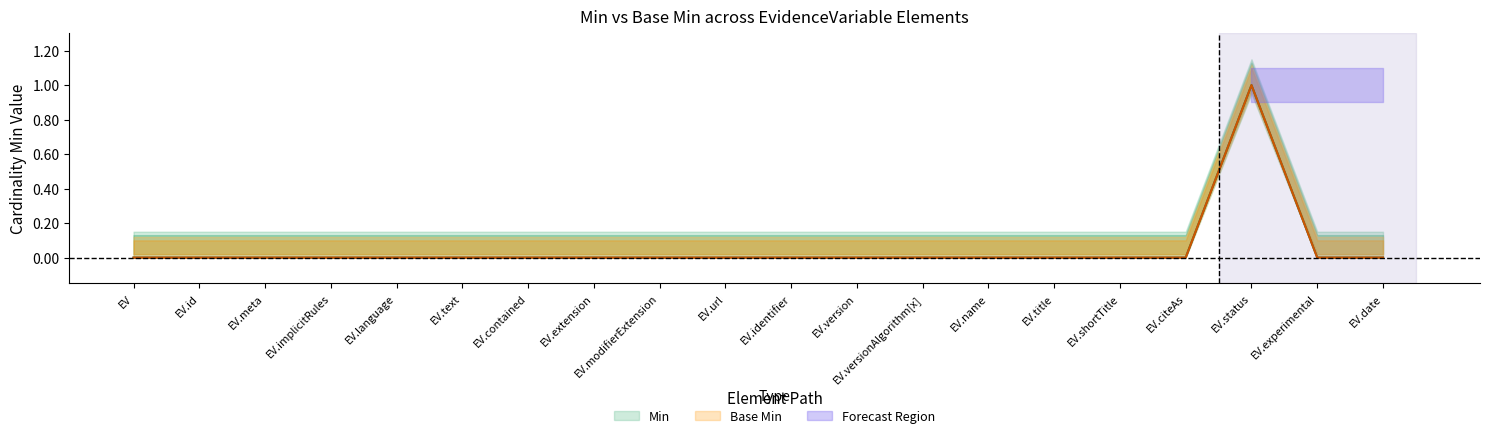

Between EV.status and EV.experimental, which series saw the biggest shift?

Min